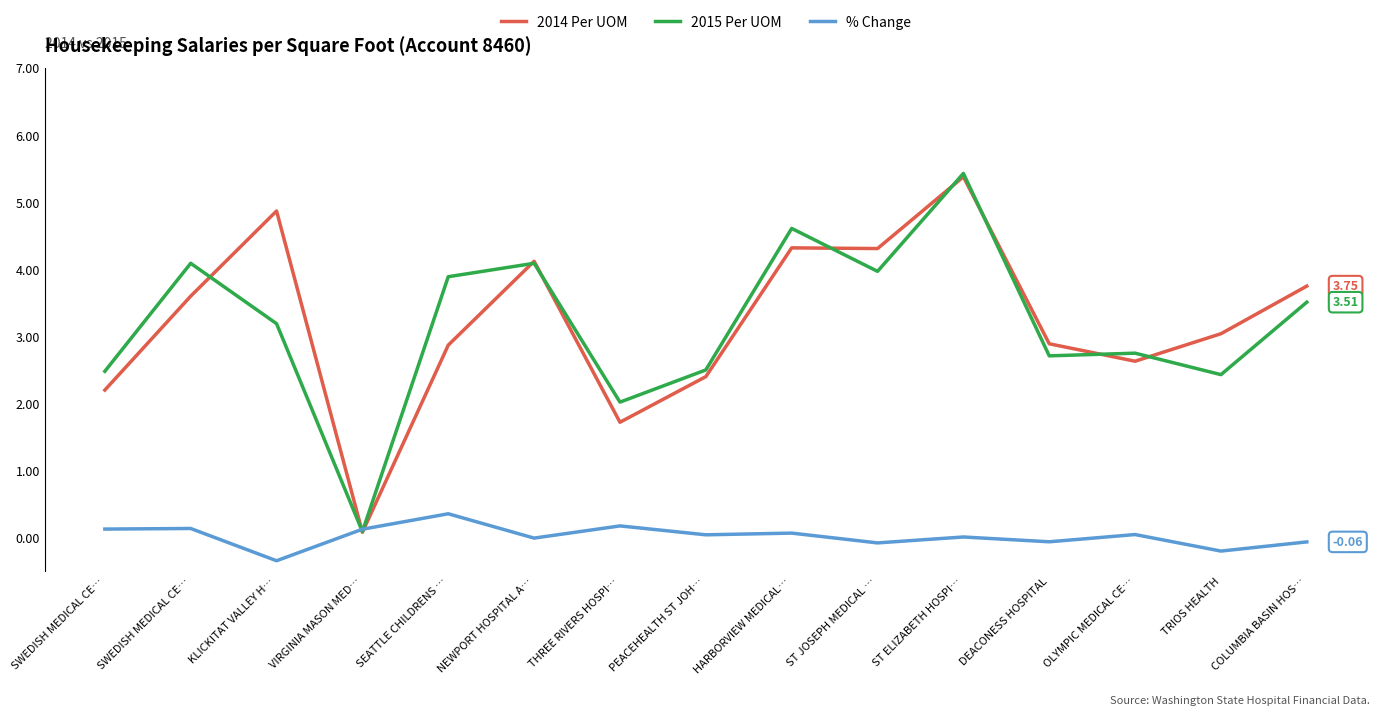

What is the minimum value for 2015 Per UOM?

0.1